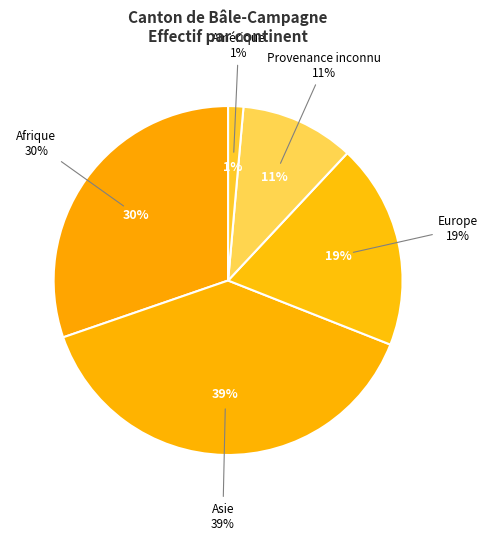

How many slices are in this pie chart?

5